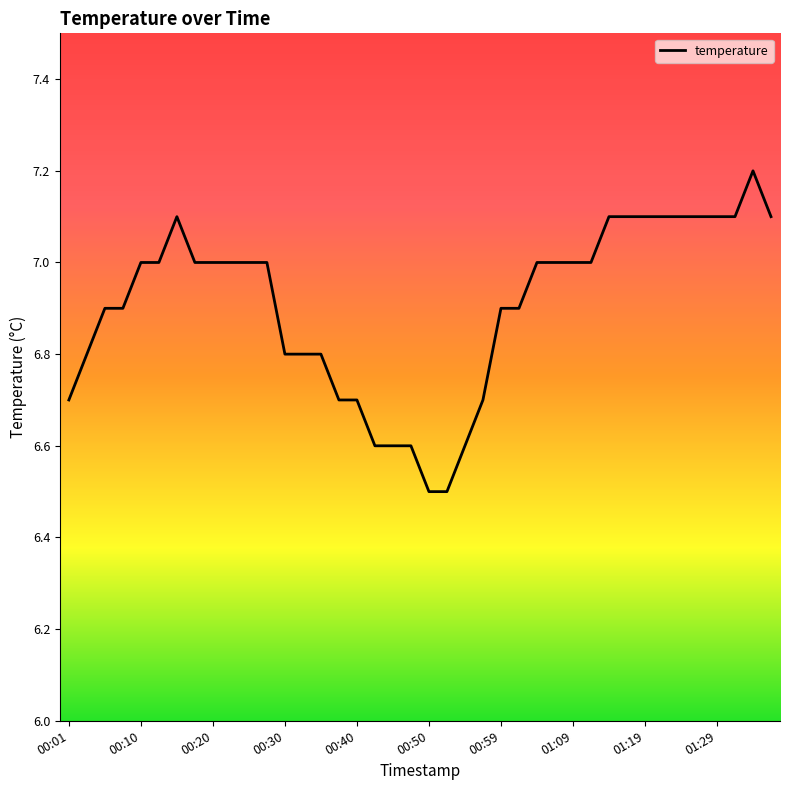

Does the chart display data point markers on the line(s)?

No